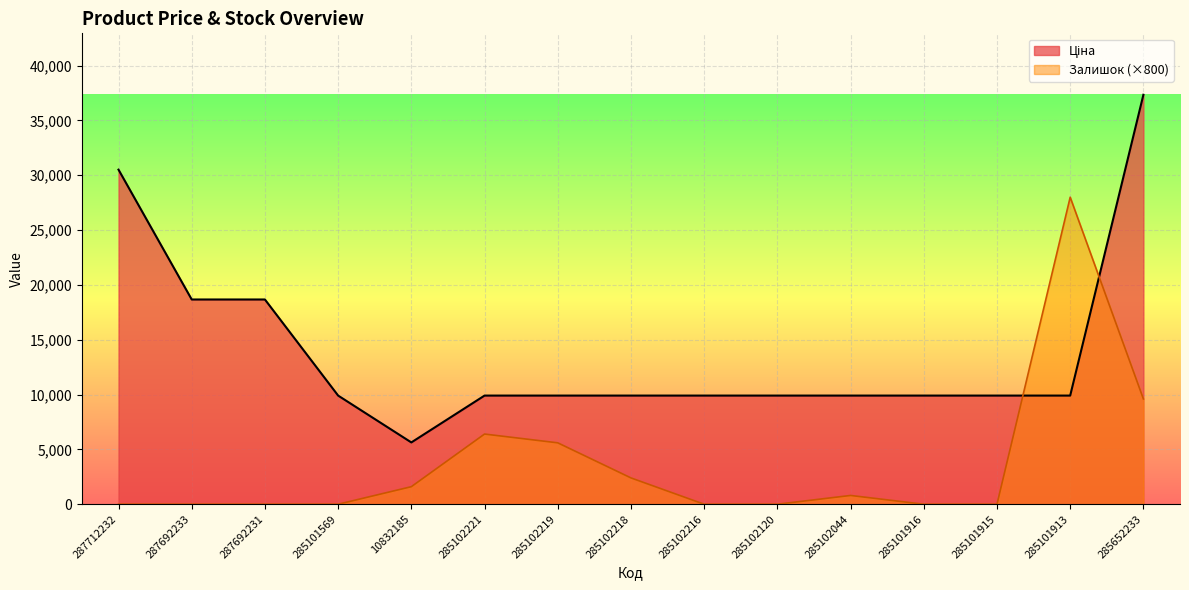

True or false: Залишок has more than 2 points higher than both neighbors.

True